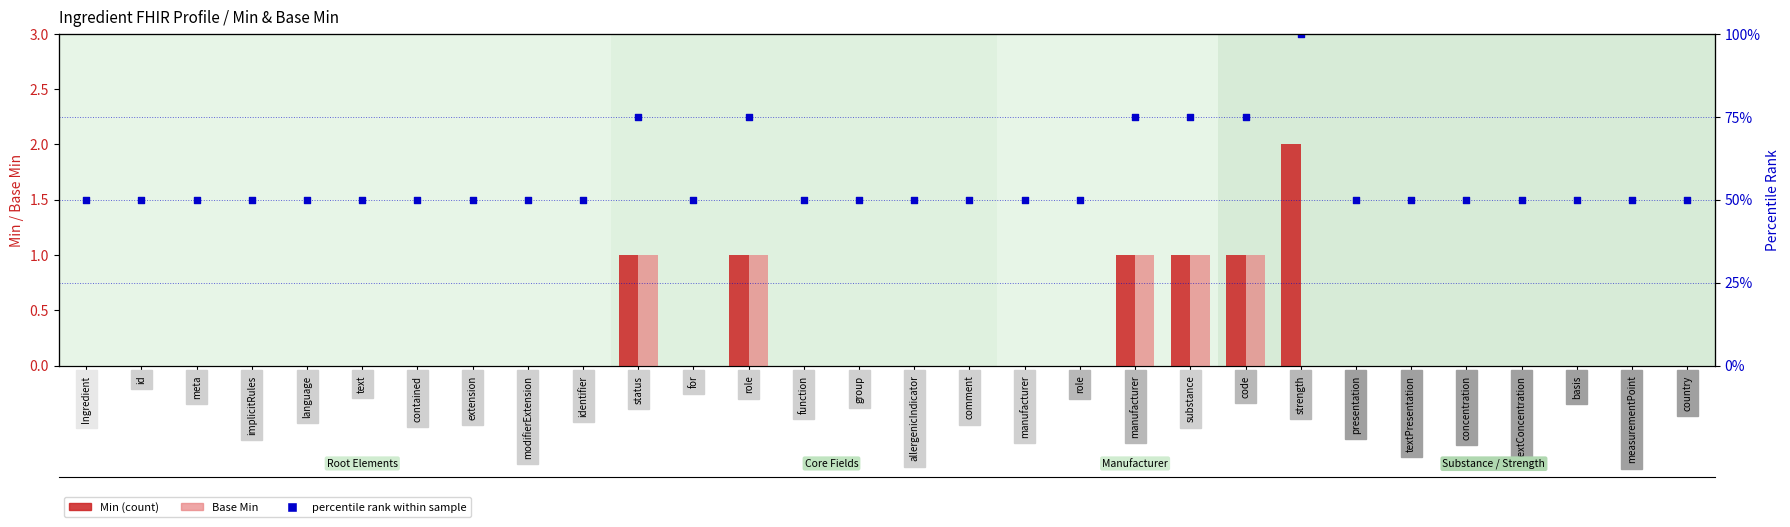

What are all the series names shown in the legend?

Min (count), Base Min, percentile rank within sample